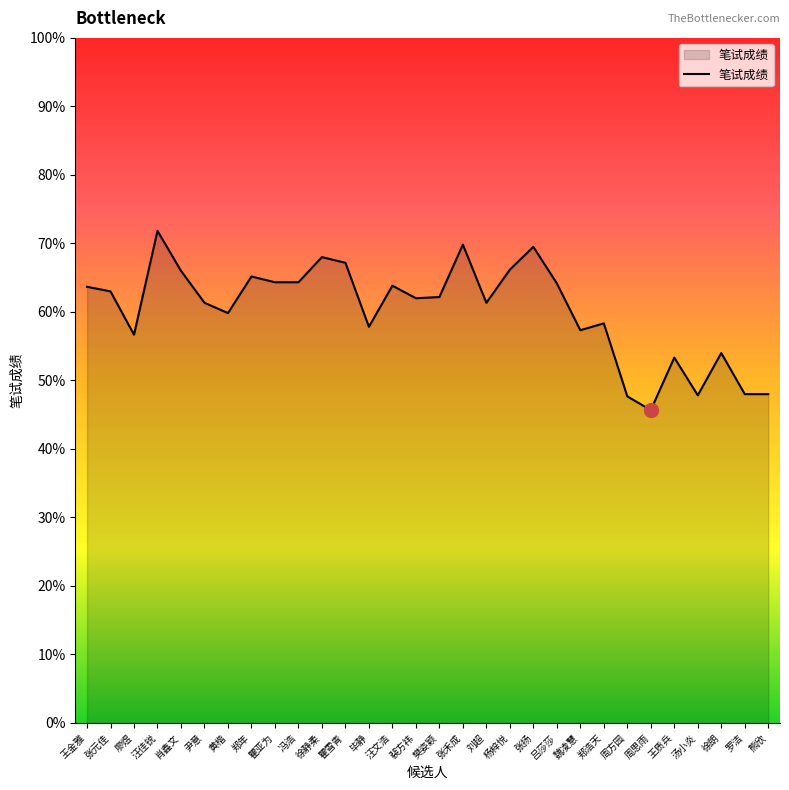

Read the value at 廖煜.

56.7